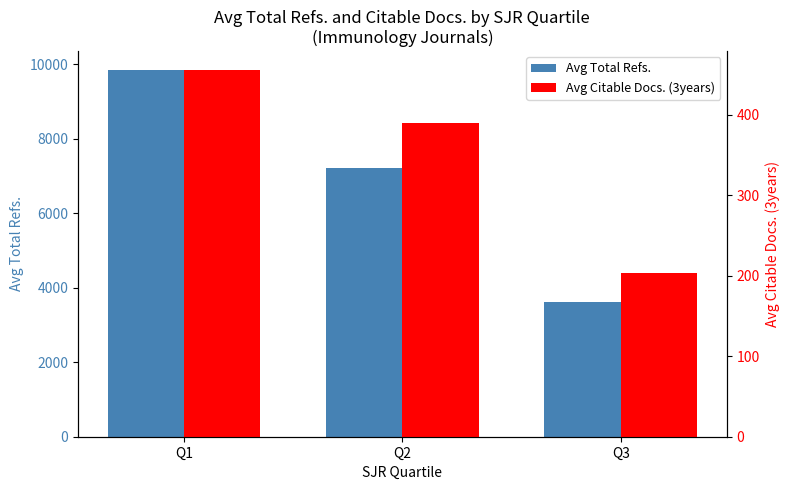

What is the sum of all Avg Citable Docs. (3years) values?

1049.8